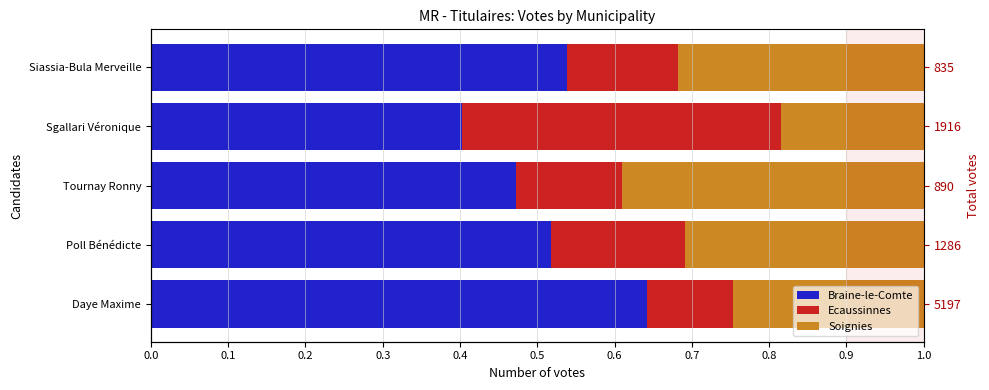

True or false: Soignies has a value of 0.3 at Siassia-Bula Merveille.

True